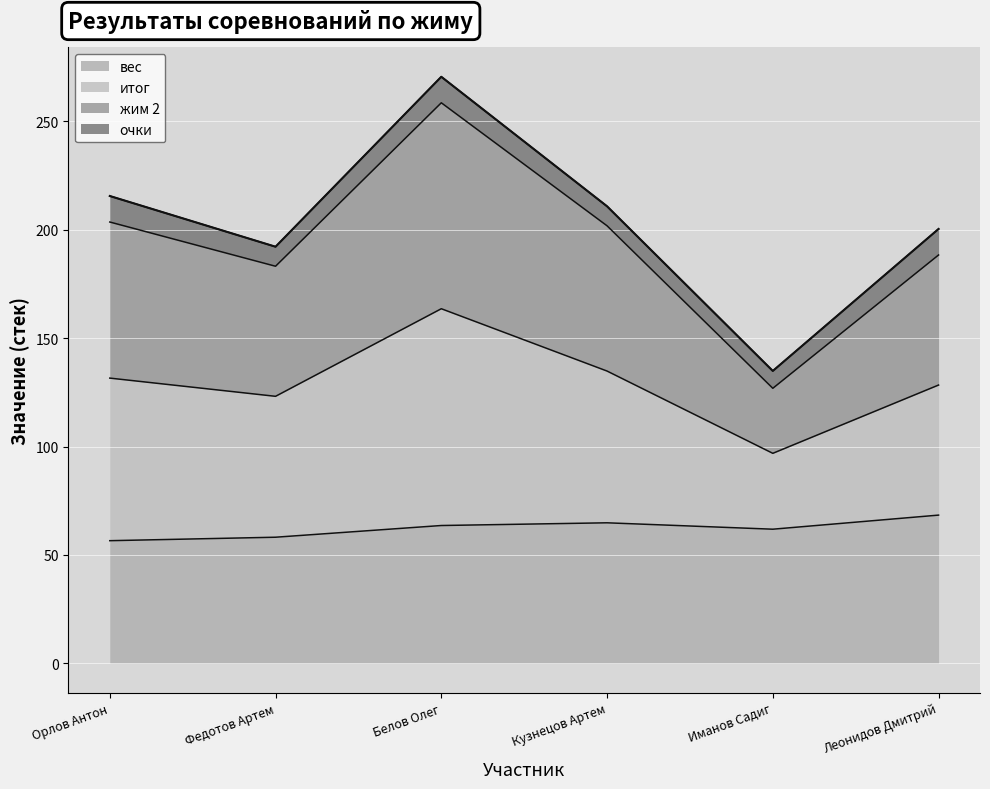

At which label does вес reach its peak?

Леонидов Дмитрий